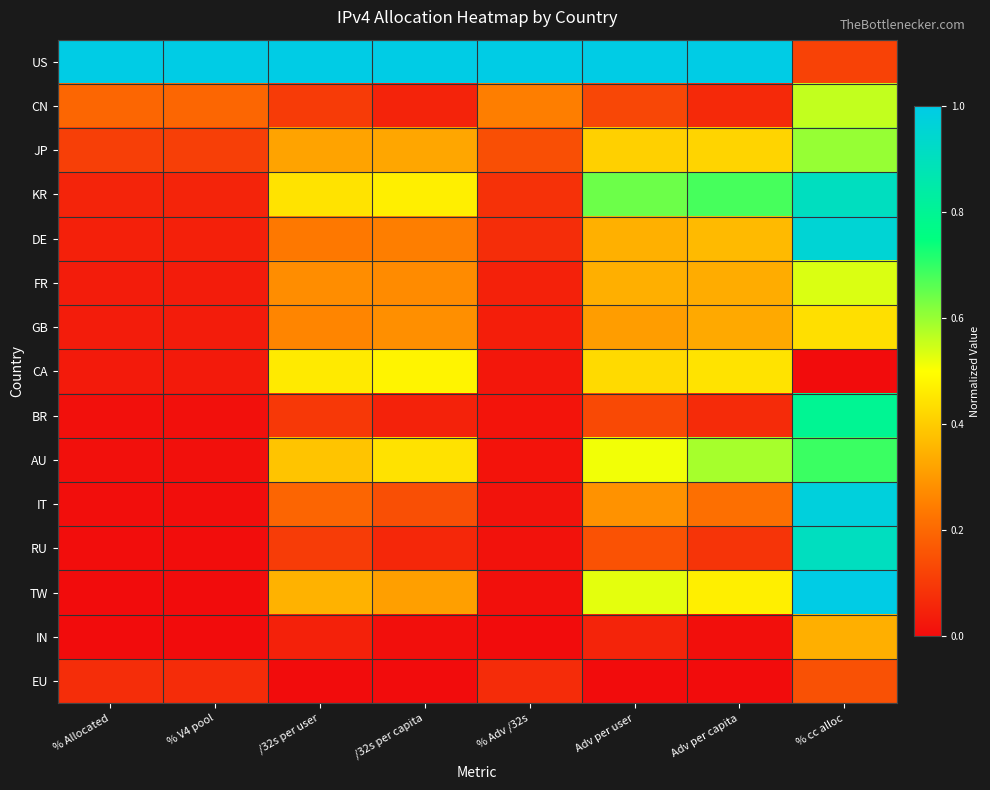

Reading left to right, list all the values displayed in this chart.

US: % Allocated=1.0	% V4 pool=1.0	/32s per user=1.0	/32s per capita=1.0	% Adv /32s=1.0	Adv per user=1.0	Adv per capita=1.0	% cc alloc=0.1
CN: % Allocated=0.2	% V4 pool=0.2	/32s per user=0.1	/32s per capita=0.1	% Adv /32s=0.2	Adv per user=0.1	Adv per capita=0.1	% cc alloc=0.6
JP: % Allocated=0.1	% V4 pool=0.1	/32s per user=0.3	/32s per capita=0.3	% Adv /32s=0.1	Adv per user=0.4	Adv per capita=0.4	% cc alloc=0.6
KR: % Allocated=0.1	% V4 pool=0.1	/32s per user=0.4	/32s per capita=0.5	% Adv /32s=0.1	Adv per user=0.6	Adv per capita=0.7	% cc alloc=0.9
DE: % Allocated=0.0	% V4 pool=0.0	/32s per user=0.2	/32s per capita=0.2	% Adv /32s=0.1	Adv per user=0.3	Adv per capita=0.4	% cc alloc=1.0
FR: % Allocated=0.0	% V4 pool=0.0	/32s per user=0.3	/32s per capita=0.3	% Adv /32s=0.0	Adv per user=0.3	Adv per capita=0.3	% cc alloc=0.5
GB: % Allocated=0.0	% V4 pool=0.0	/32s per user=0.3	/32s per capita=0.3	% Adv /32s=0.0	Adv per user=0.3	Adv per capita=0.3	% cc alloc=0.4
CA: % Allocated=0.0	% V4 pool=0.0	/32s per user=0.5	/32s per capita=0.5	% Adv /32s=0.0	Adv per user=0.4	Adv per capita=0.4	% cc alloc=0.0
BR: % Allocated=0.0	% V4 pool=0.0	/32s per user=0.1	/32s per capita=0.0	% Adv /32s=0.0	Adv per user=0.1	Adv per capita=0.1	% cc alloc=0.8
AU: % Allocated=0.0	% V4 pool=0.0	/32s per user=0.4	/32s per capita=0.4	% Adv /32s=0.0	Adv per user=0.5	Adv per capita=0.6	% cc alloc=0.7
IT: % Allocated=0.0	% V4 pool=0.0	/32s per user=0.2	/32s per capita=0.1	% Adv /32s=0.0	Adv per user=0.3	Adv per capita=0.2	% cc alloc=1.0
RU: % Allocated=0.0	% V4 pool=0.0	/32s per user=0.1	/32s per capita=0.1	% Adv /32s=0.0	Adv per user=0.2	Adv per capita=0.1	% cc alloc=0.9
TW: % Allocated=0.0	% V4 pool=0.0	/32s per user=0.4	/32s per capita=0.3	% Adv /32s=0.0	Adv per user=0.5	Adv per capita=0.5	% cc alloc=1.0
IN: % Allocated=0.0	% V4 pool=0.0	/32s per user=0.0	/32s per capita=0.0	% Adv /32s=0.0	Adv per user=0.1	Adv per capita=0.0	% cc alloc=0.3
EU: % Allocated=0.1	% V4 pool=0.1	/32s per user=0.0	/32s per capita=0.0	% Adv /32s=0.1	Adv per user=0.0	Adv per capita=0.0	% cc alloc=0.1